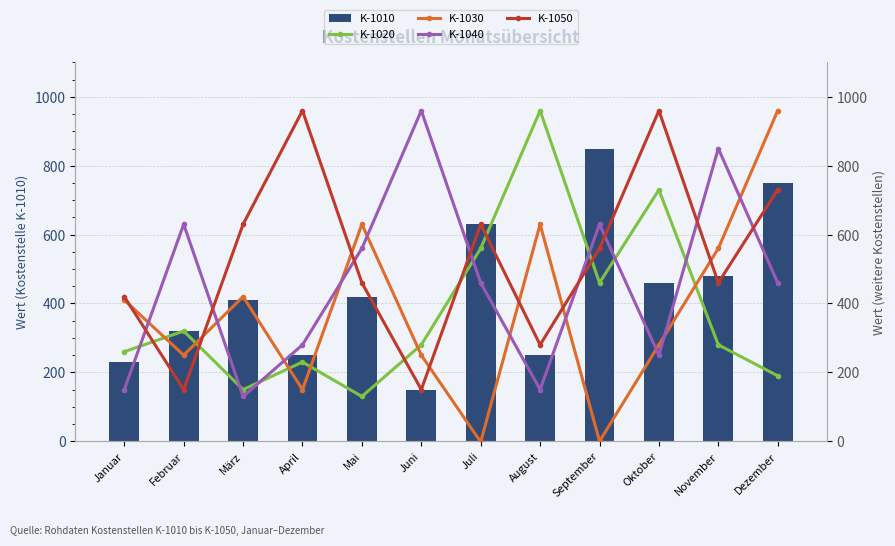

What is the difference between the maximum and second lowest values in the K-1010 series?

620